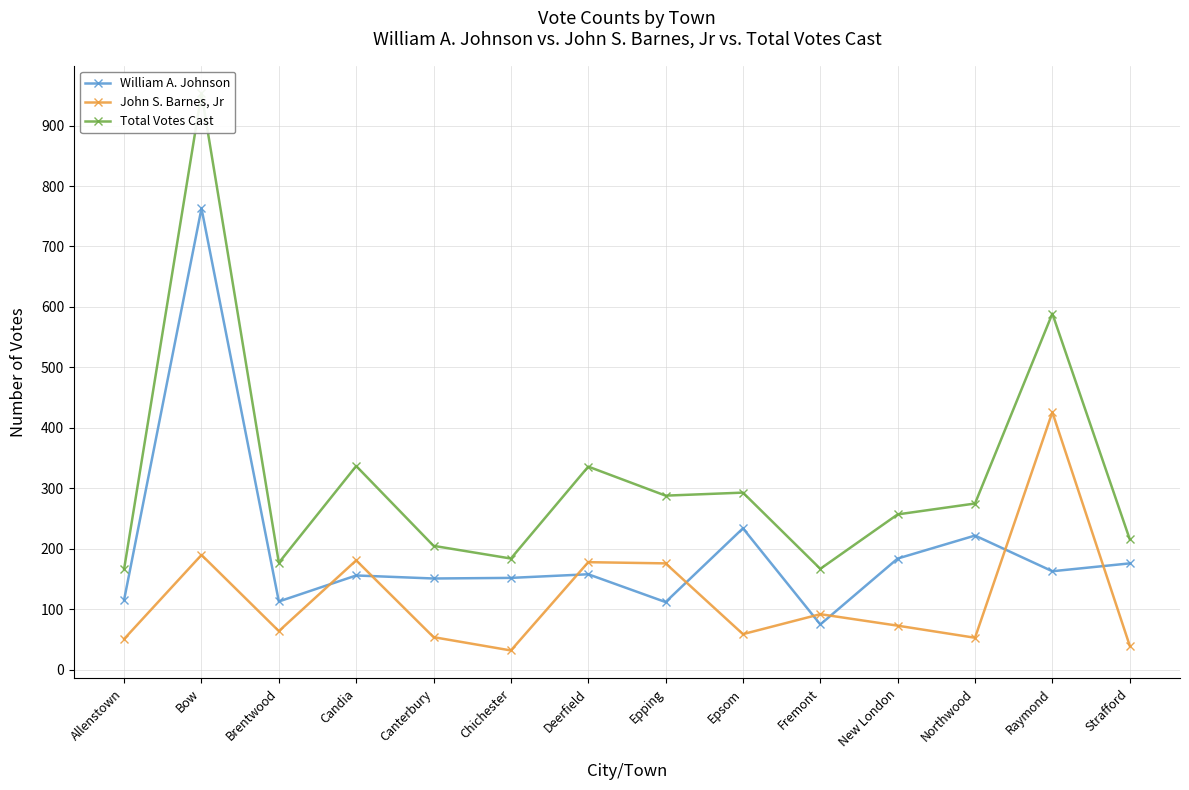

What is the sum of all Total Votes Cast values?

4444